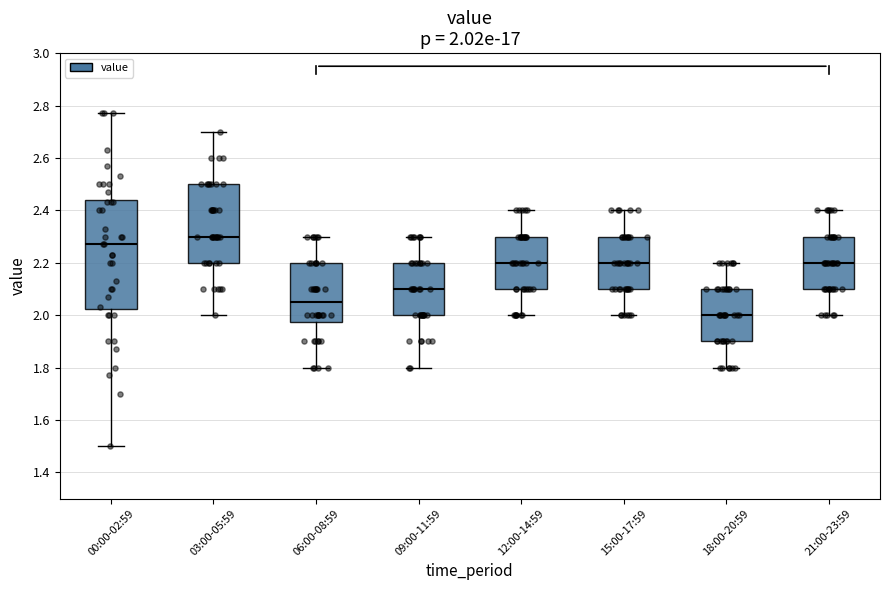

Which box has the lowest median line?

18:00-20:59